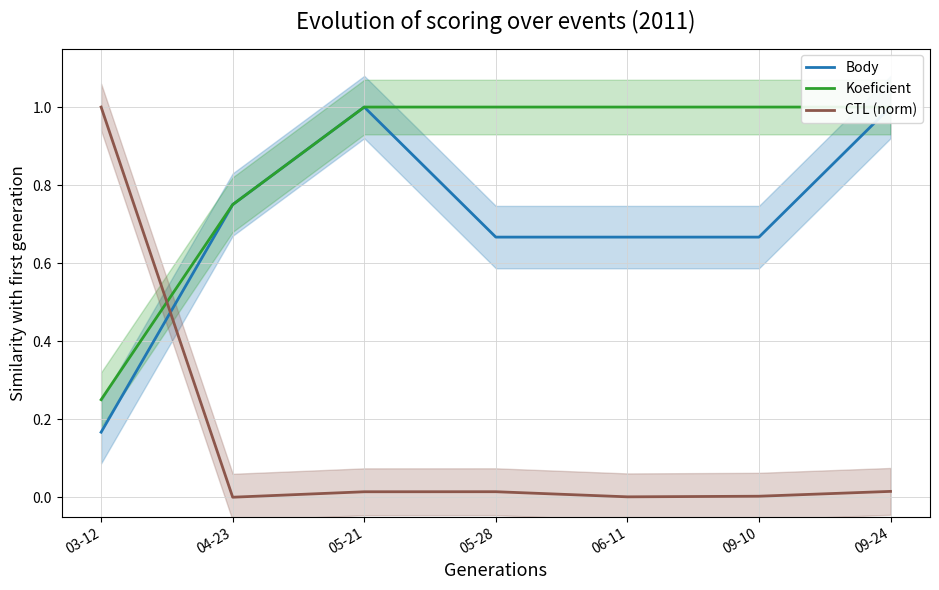

How many lines are shown in the chart?

3